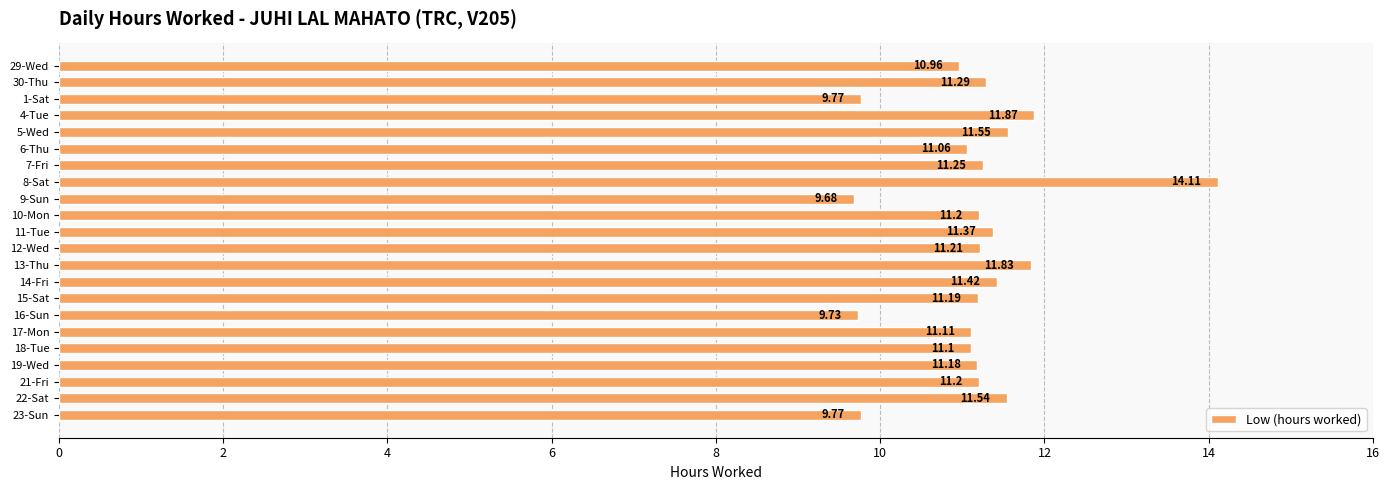

What is the change in value from 9-Sun to 23-Sun?

+0.1